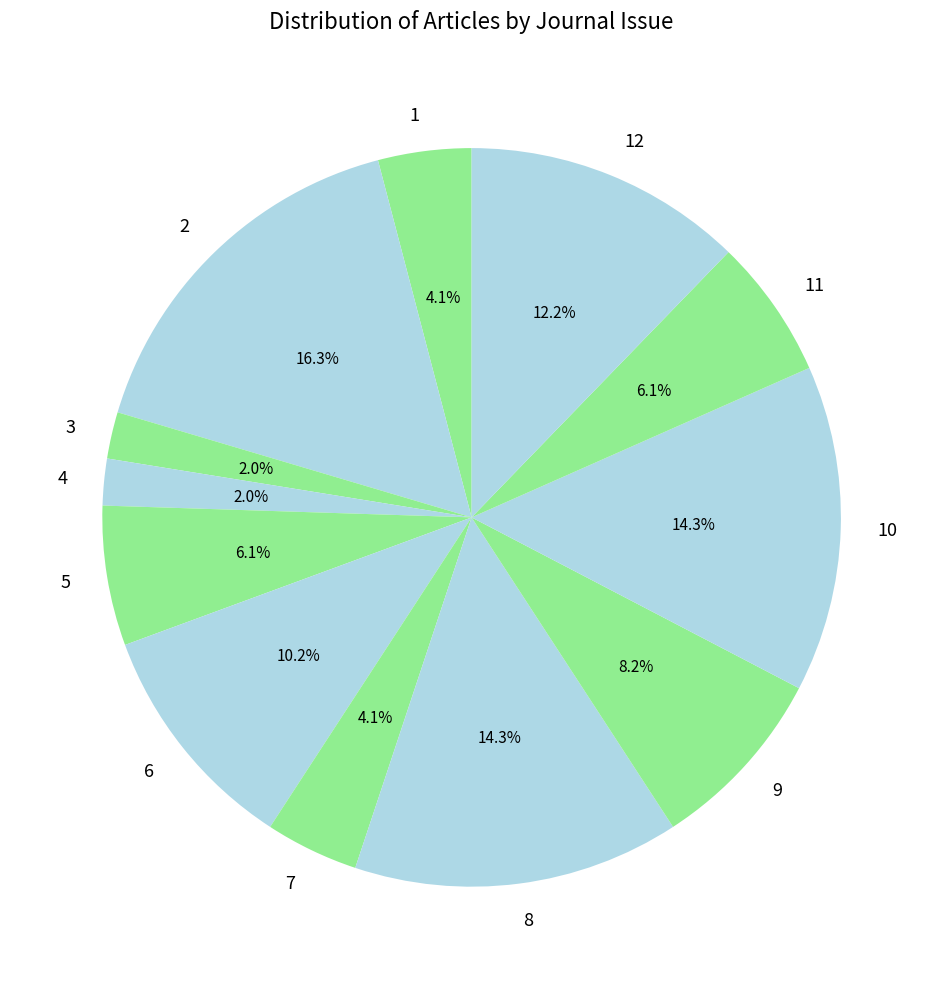

Count the number of slices in the pie.

12